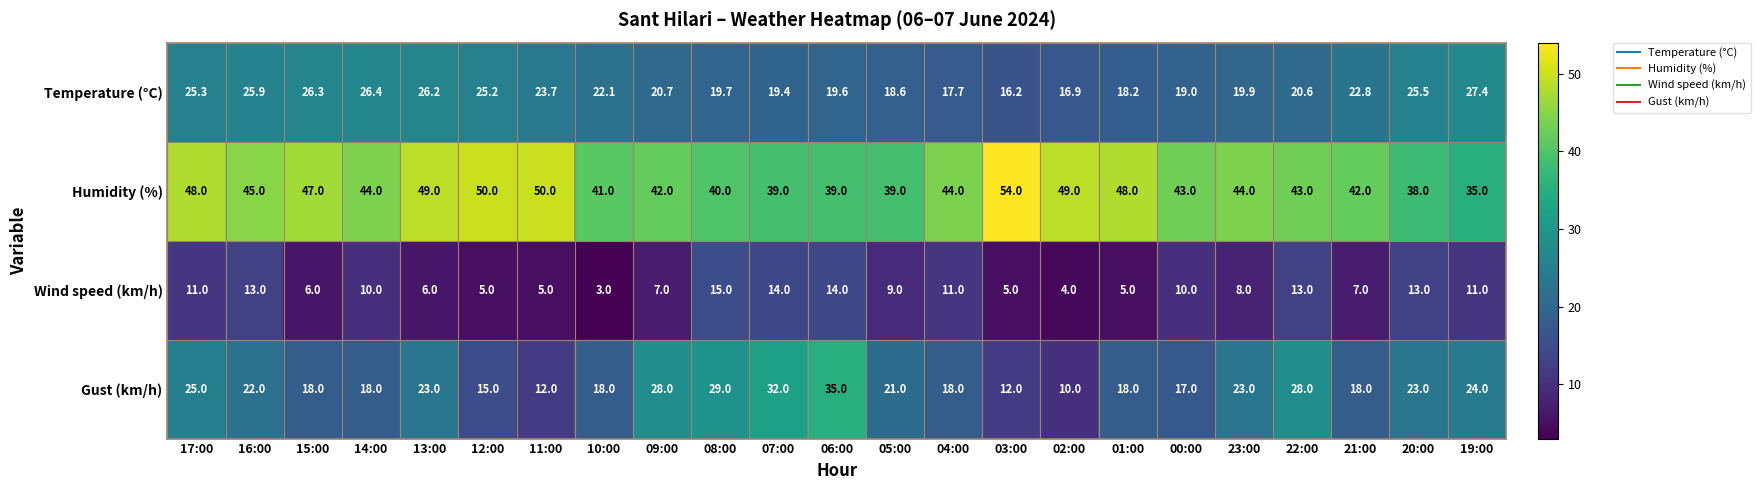

True or false: Humidity (%) has a value of 19.0 at 22:00.

False